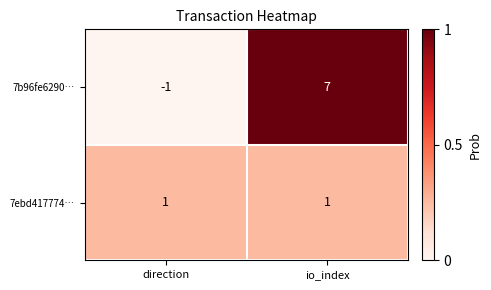

Is it true that 7b96fe6290… equals 11 at io_index?

False